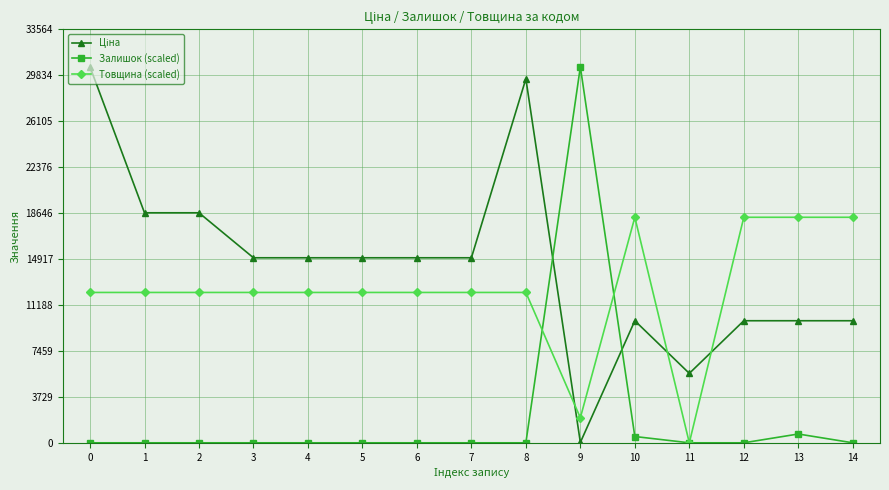

What is the sum of all Товщина (scaled) values?

185108.3